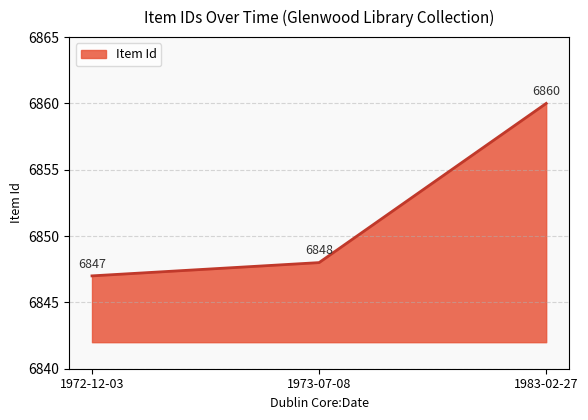

What position from the right is 1973-07-08?

2